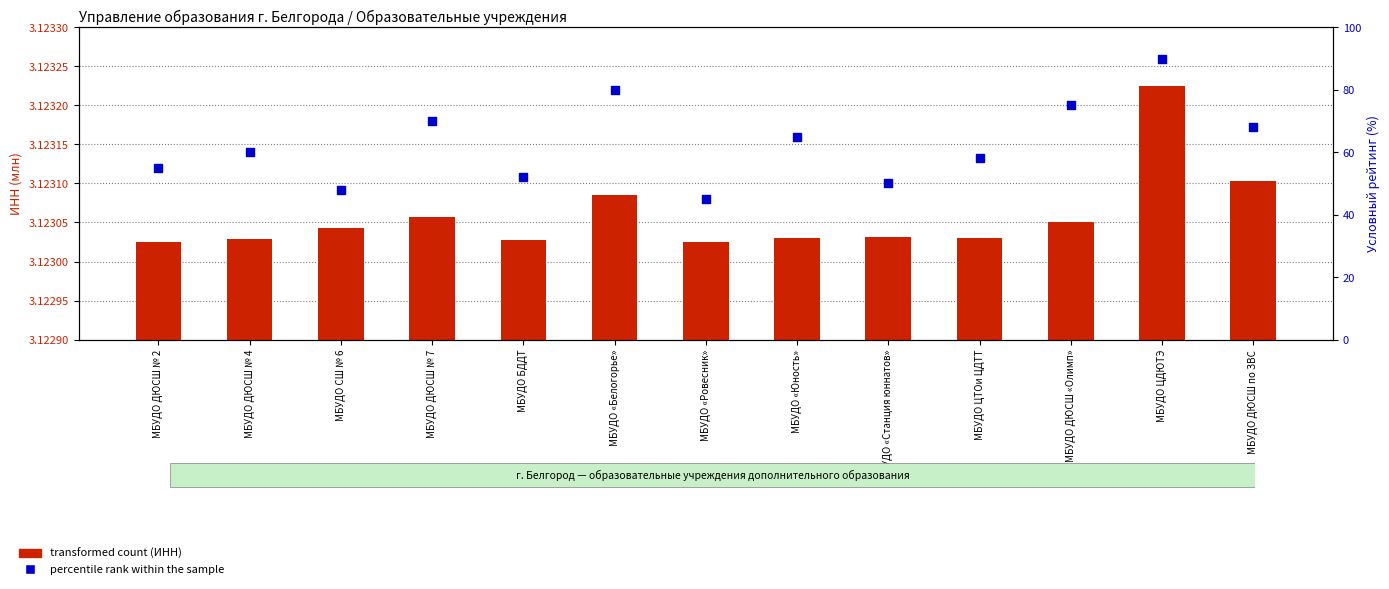

Which series contains the lowest Y value?

transformed count (ИНН)